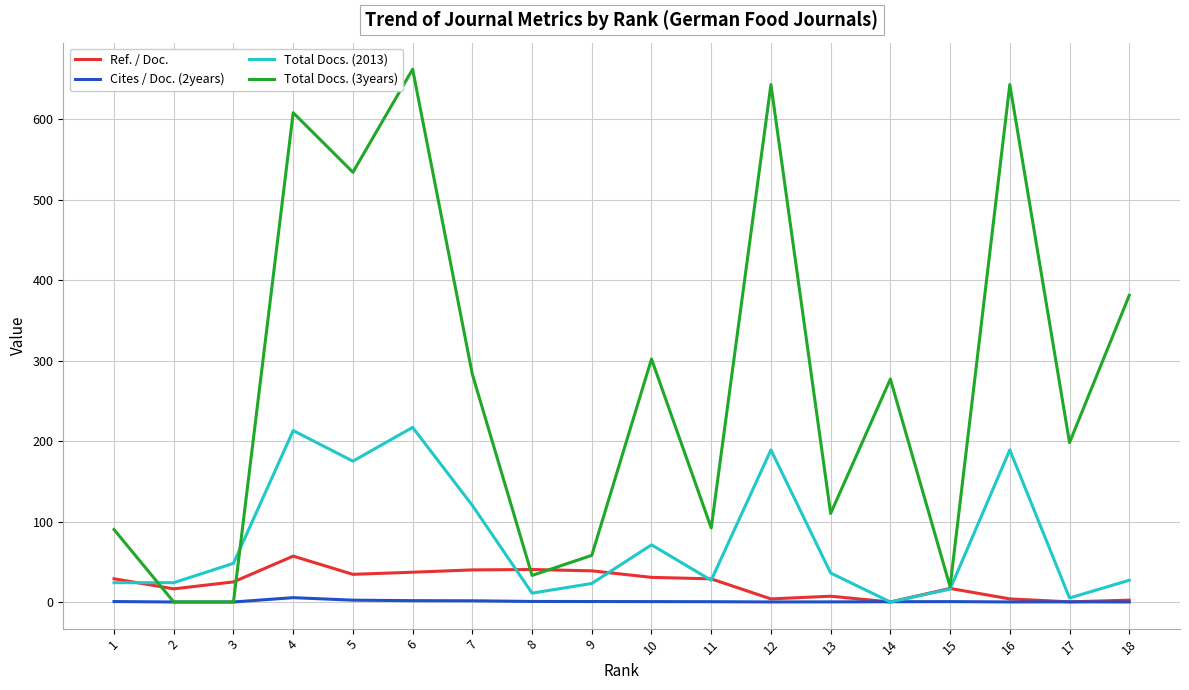

How many series are shown in this chart?

4